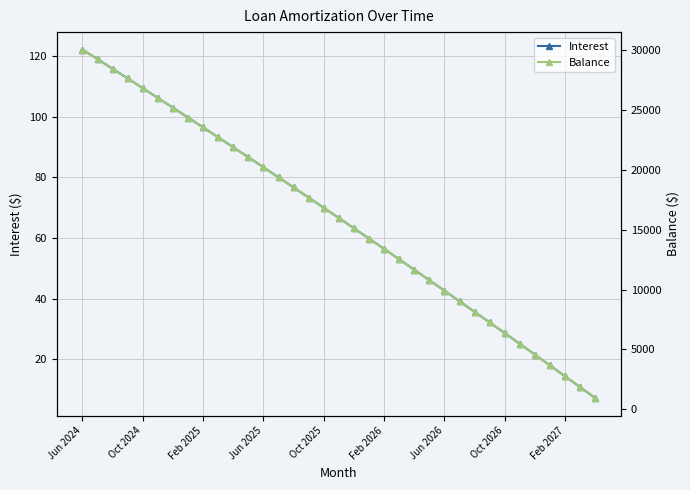

At which label does Interest first exceed 66?

Jun 2024